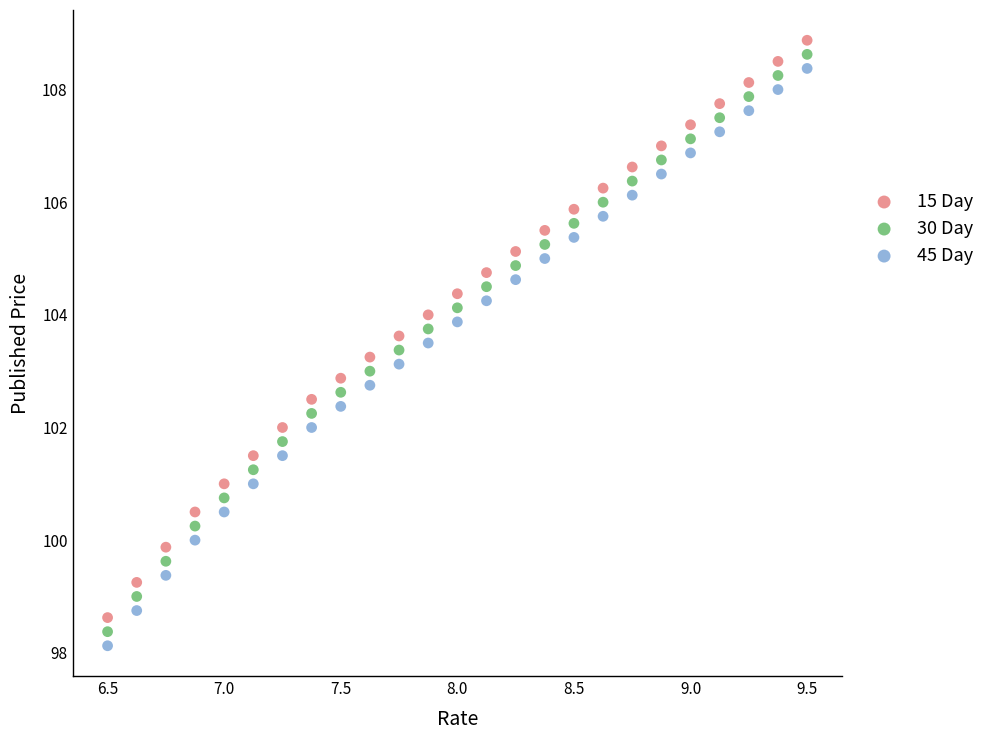

Which series contains the lowest Y value?

45 Day